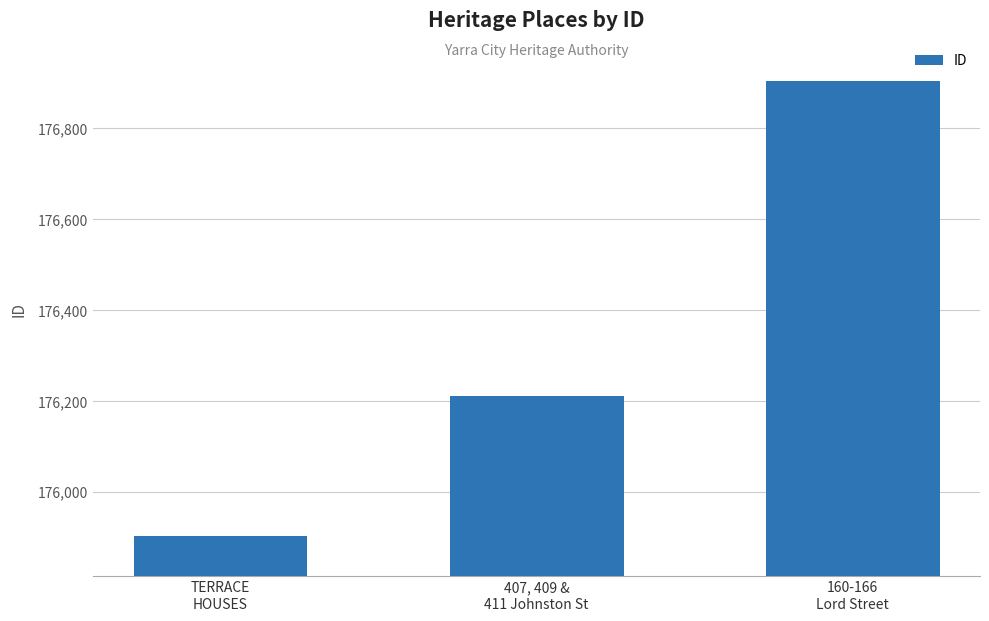

At which category does the chart reach its peak across all series?

160-166
Lord Street